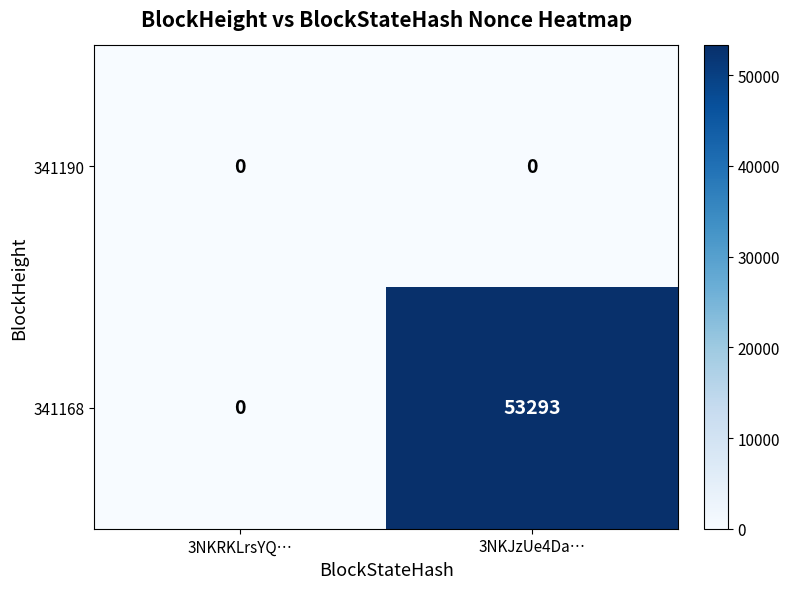

Count the number of categories in the chart.

2